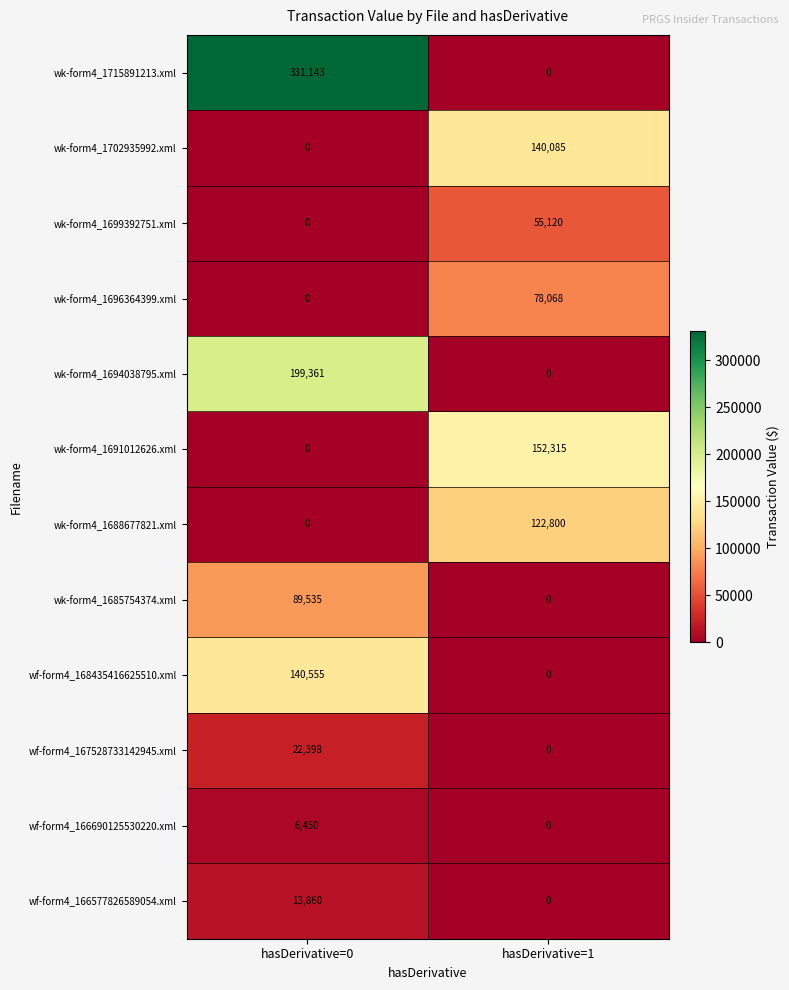

What is the difference between the maximum and minimum values in the wf-form4_166577826589054.xml series?

13860